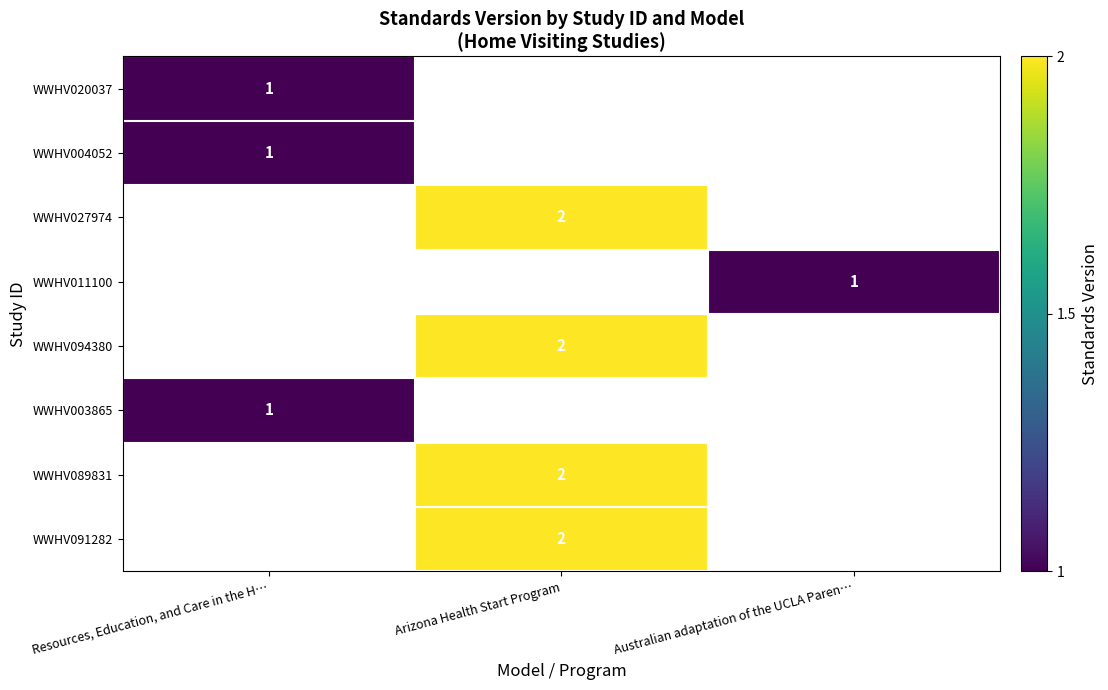

The value of WWHV004052 at Resources, Education, and Care in the H… is 1. True or false?

True